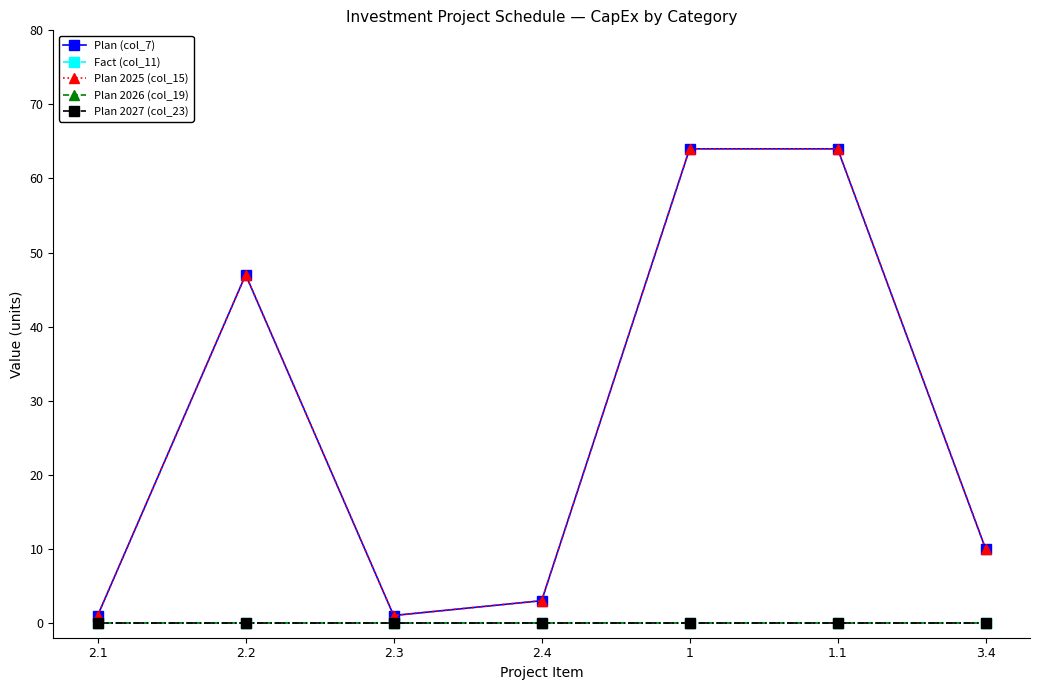

Does the chart have visible grid lines?

No